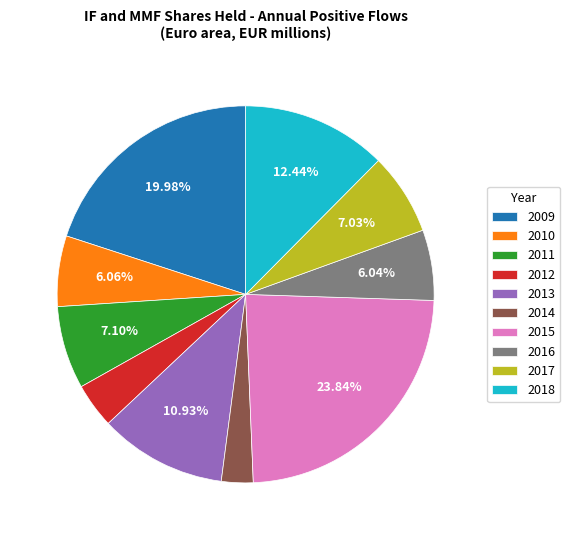

Does 2009 account for over 50% of the chart?

No